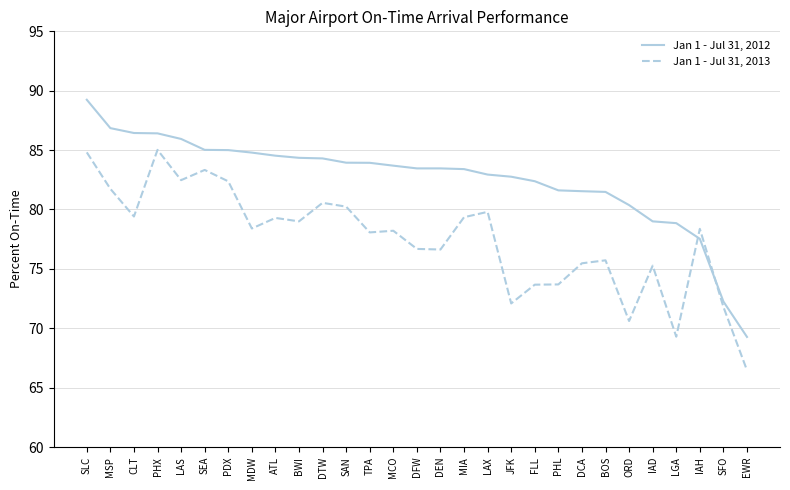

Which series has the widest spread of values?

Jan 1 - Jul 31, 2012